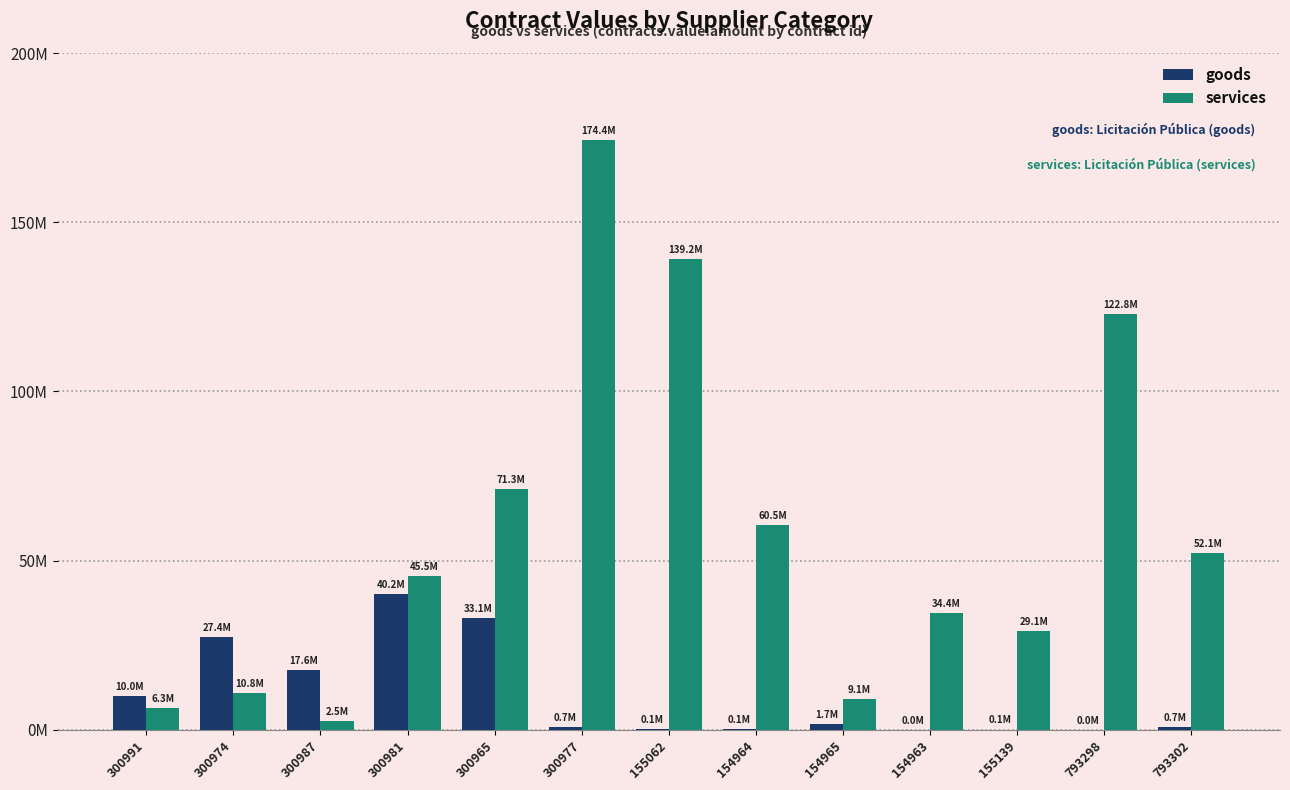

Reading left to right, what are all the values shown in this chart?

goods: 10048729.7	27380338.6	17596341.8	40162561.0	33081245.4	719018.3	88759.5	64550.0	1739482.0	9940.6	51795.0	8000.0	746800.0
services: 6277078.5	10821411.5	2535738.2	45525127.6	71259178.3	174352224.3	139207504.6	60504616.3	9093821.5	34420676.0	29128890.2	122796960.8	52146575.4